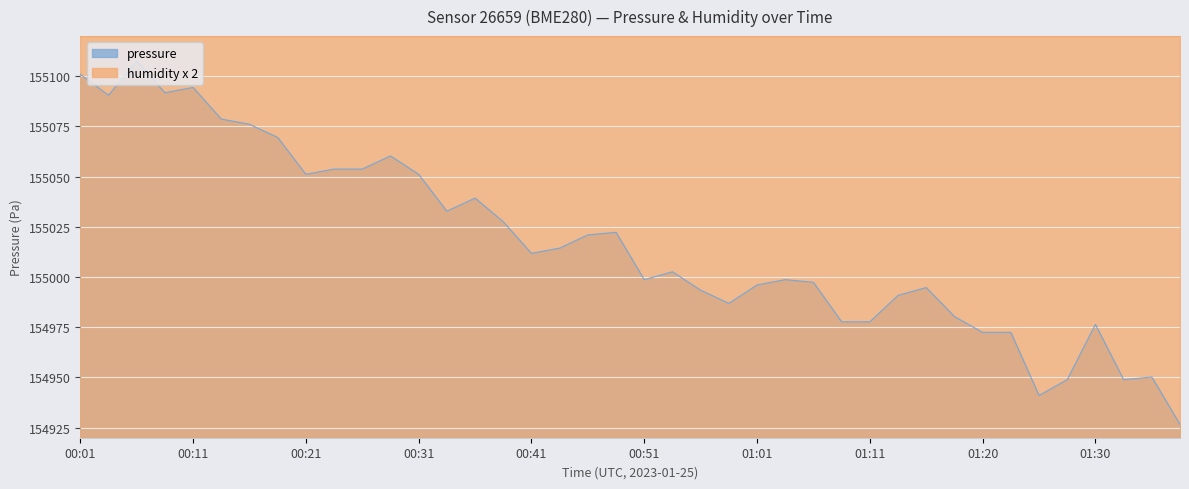

What is the difference between the values at 00:09 and 01:01?

95.8